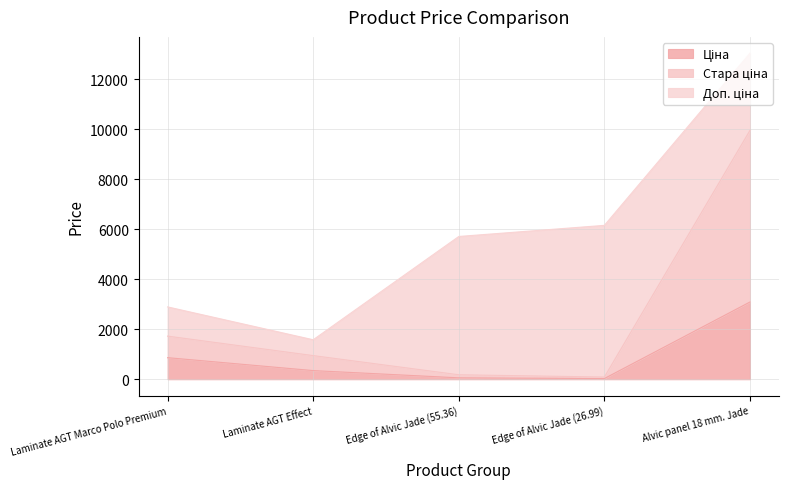

What is the total value across all series at Laminate AGT Effect?

1579.5